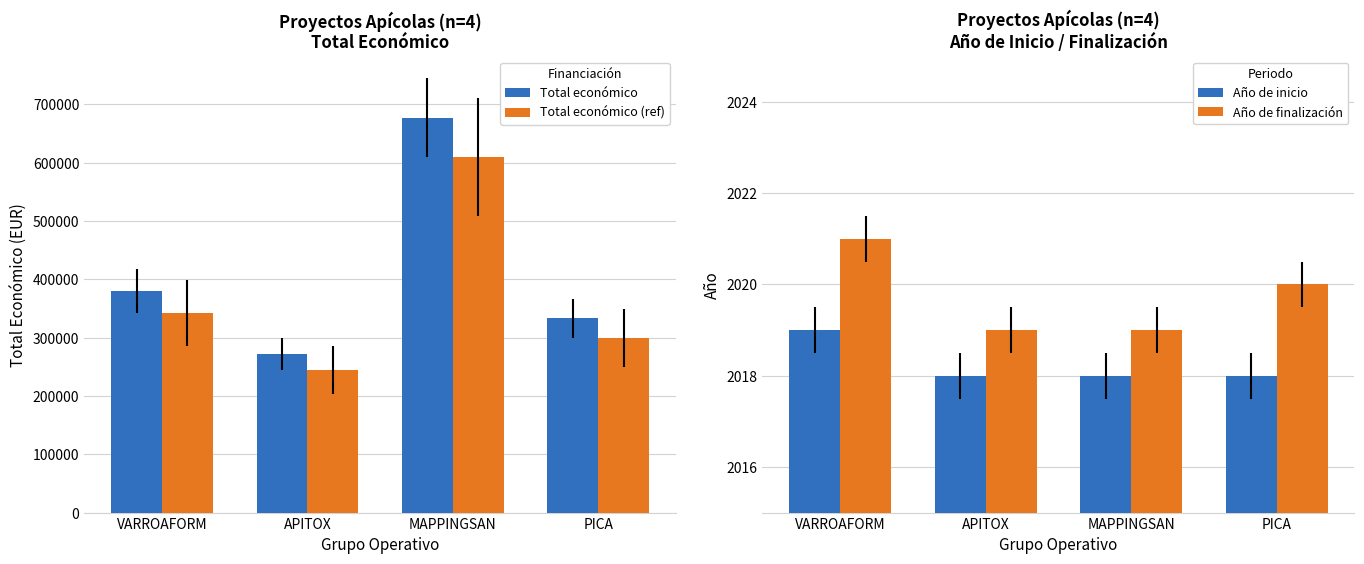

How many data points in Año de finalización are less than 2020?

2